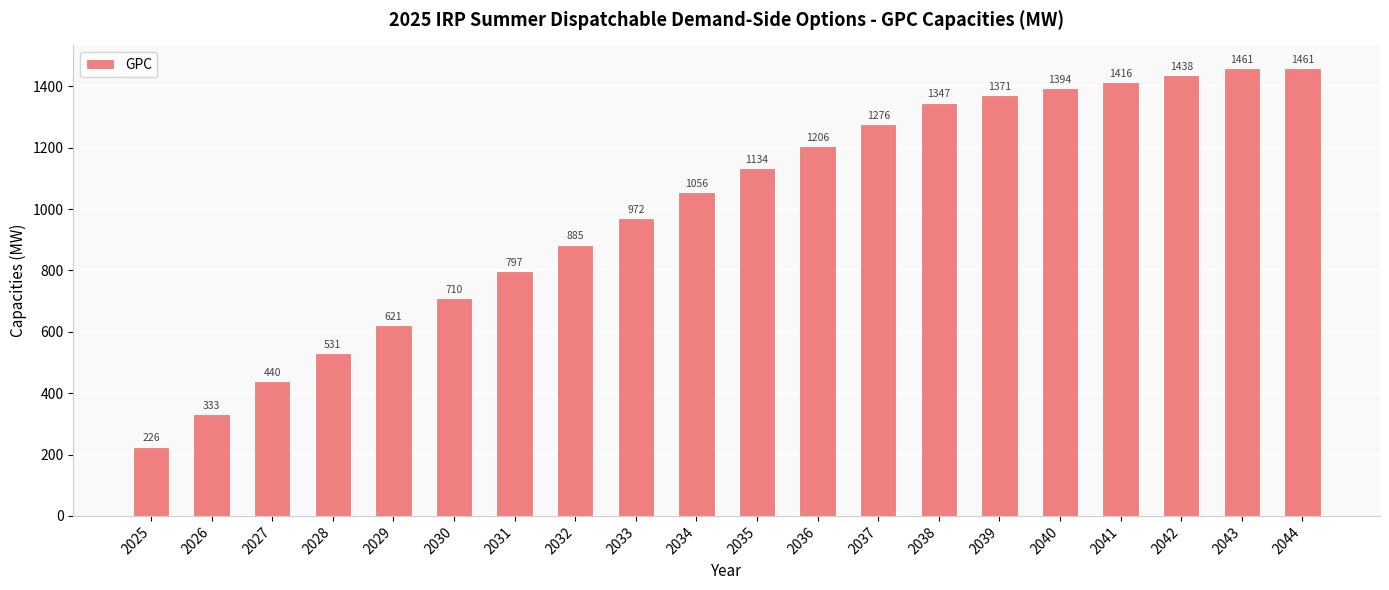

How many data points are less than 1133?

10